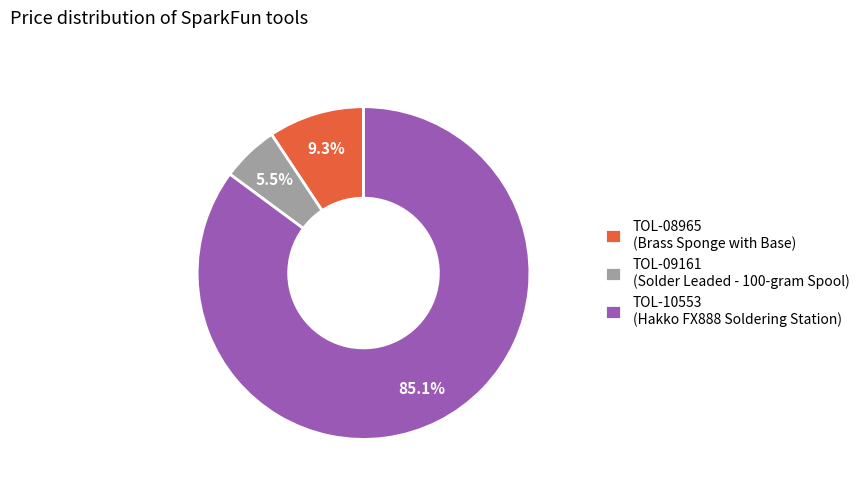

Is TOL-10553 the majority of the pie?

Yes